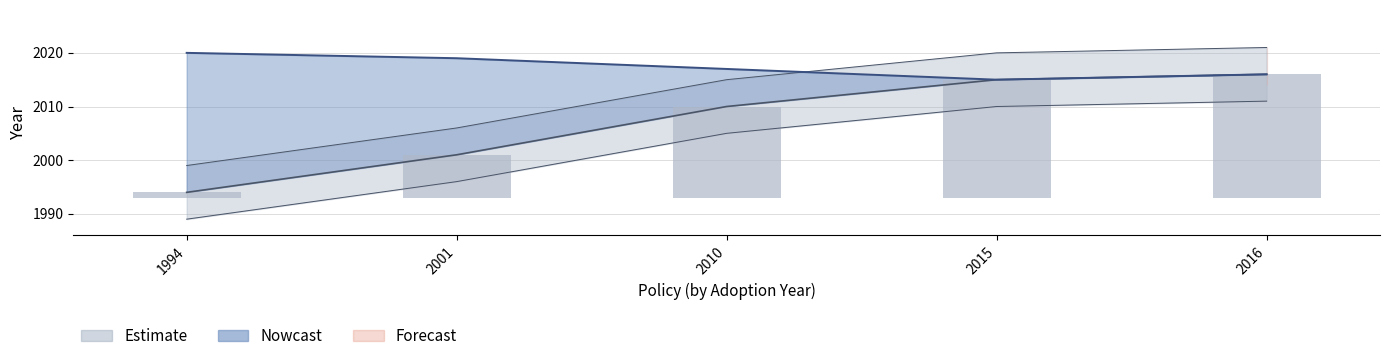

What is the difference between the values at 2016 and 1994?

22